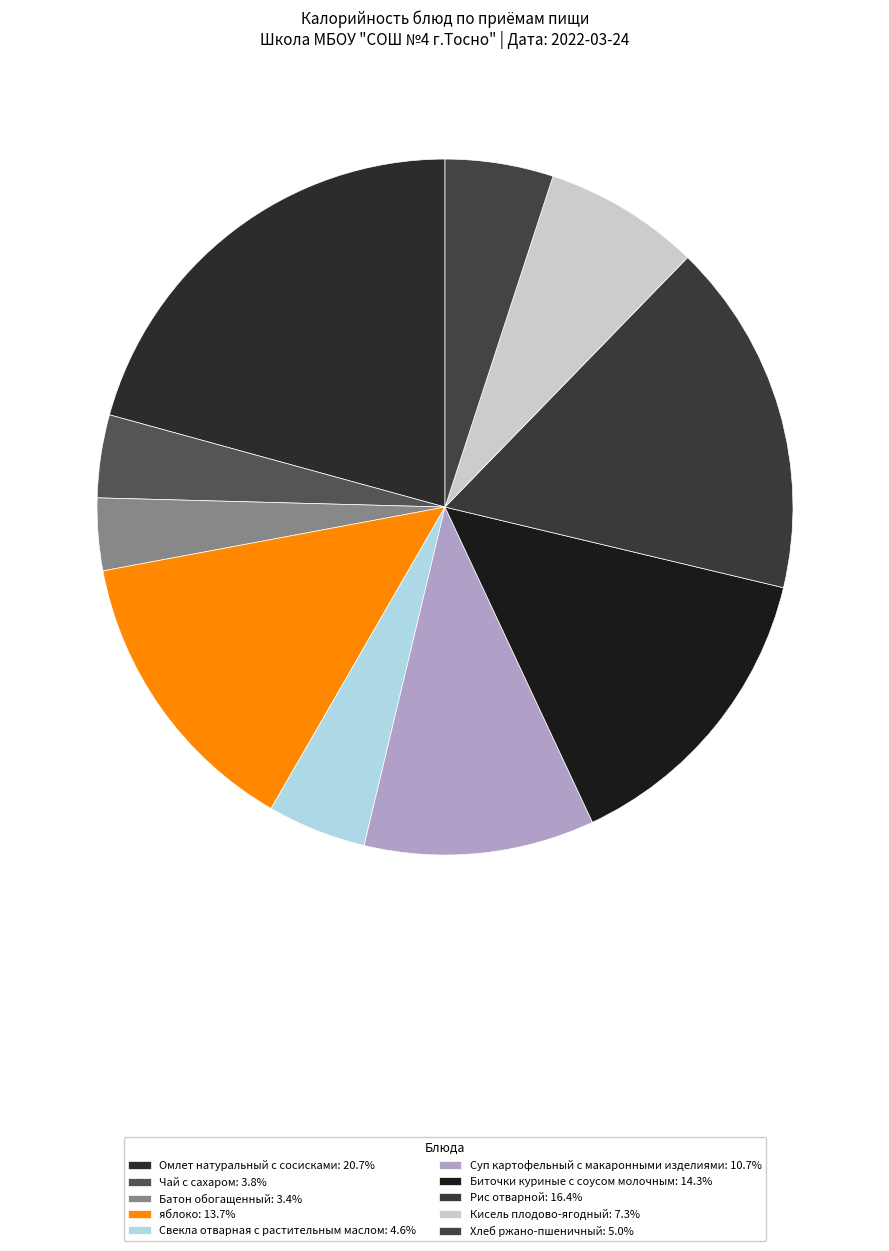

Count the number of slices in the pie.

10